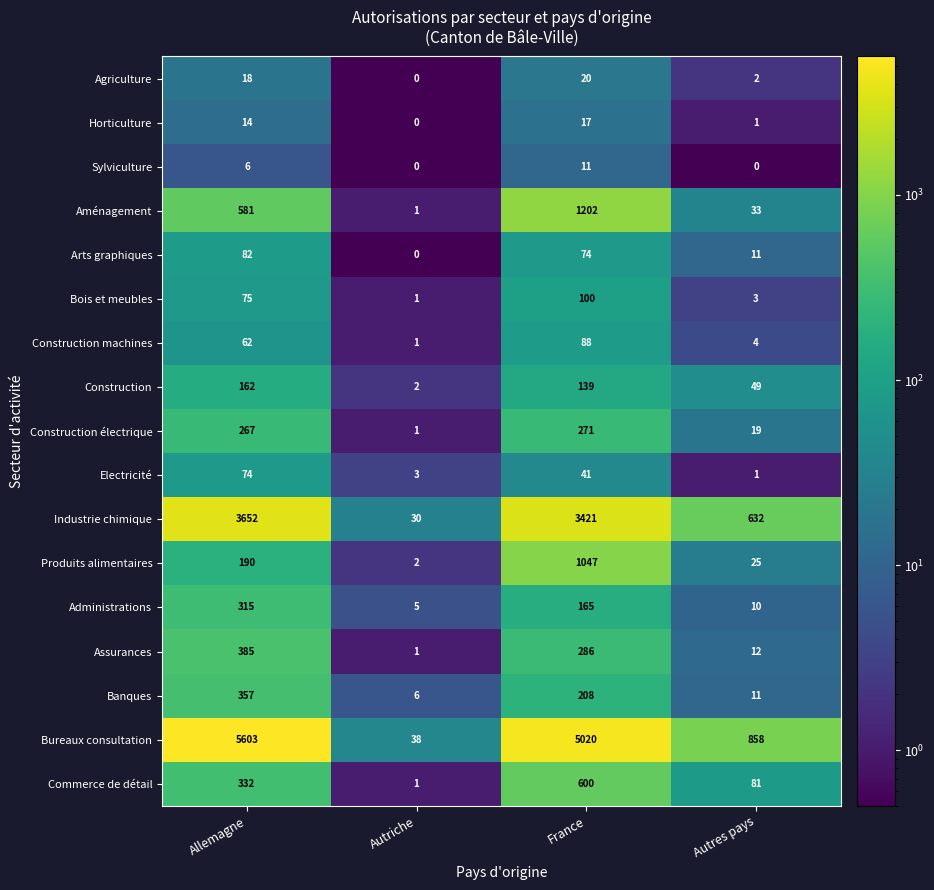

What is the sum of the Assurances values at Autriche and Autres pays?

13